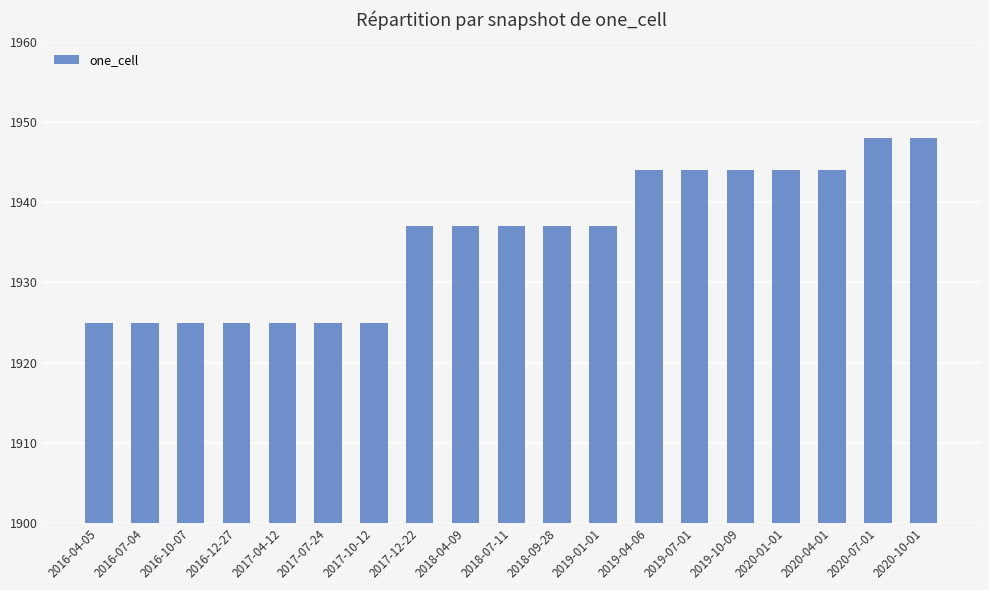

What is the smallest value displayed?

1925